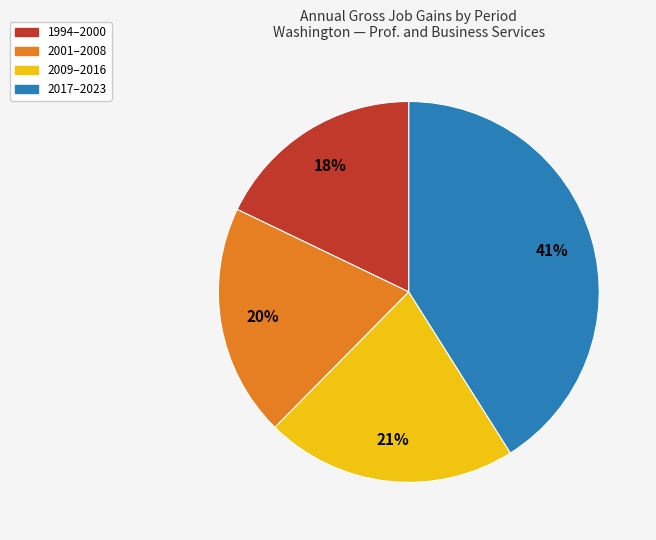

Count the number of slices in the pie.

4